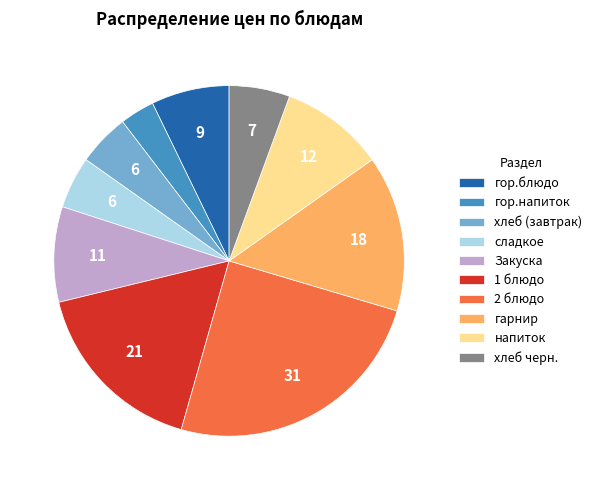

Is it true that напиток is 10% of the pie?

True